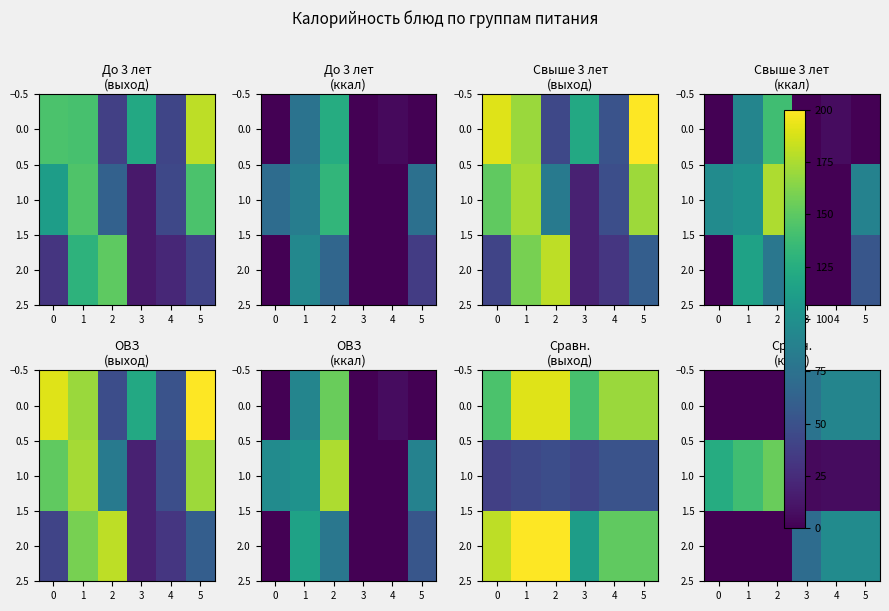

Where is 2.0 nearest to the value 48?

3